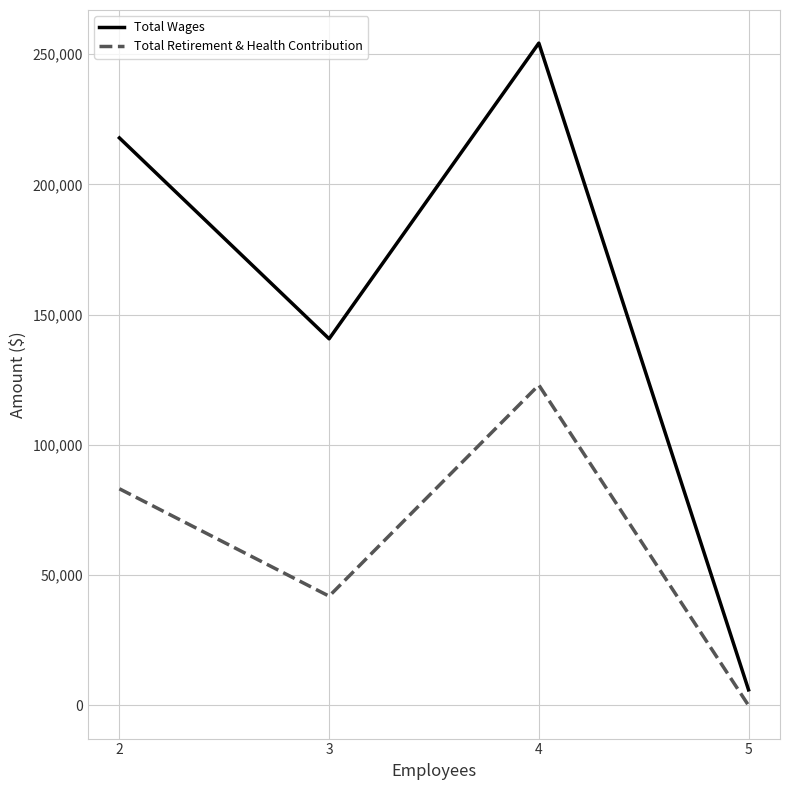

True or false: Total Retirement & Health Contribution and Total Wages cross at least once.

False